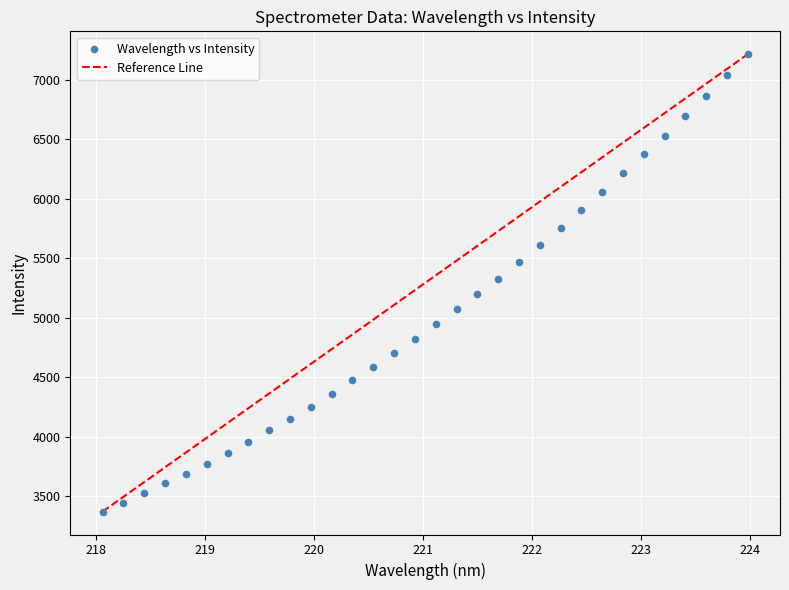

What is the range of Y values (max minus min)?

3843.2